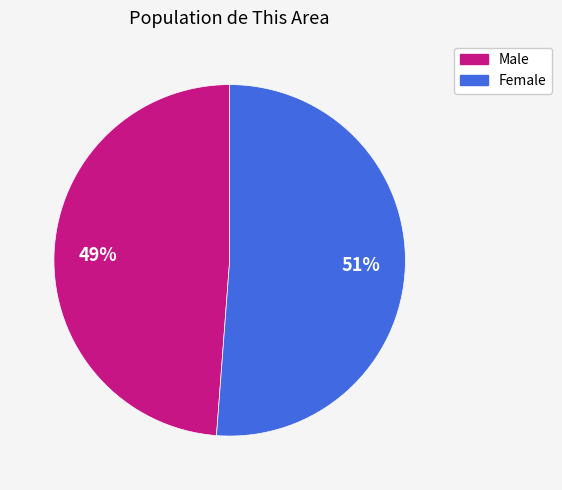

The Female slice represents 51% of the pie. True or false?

True